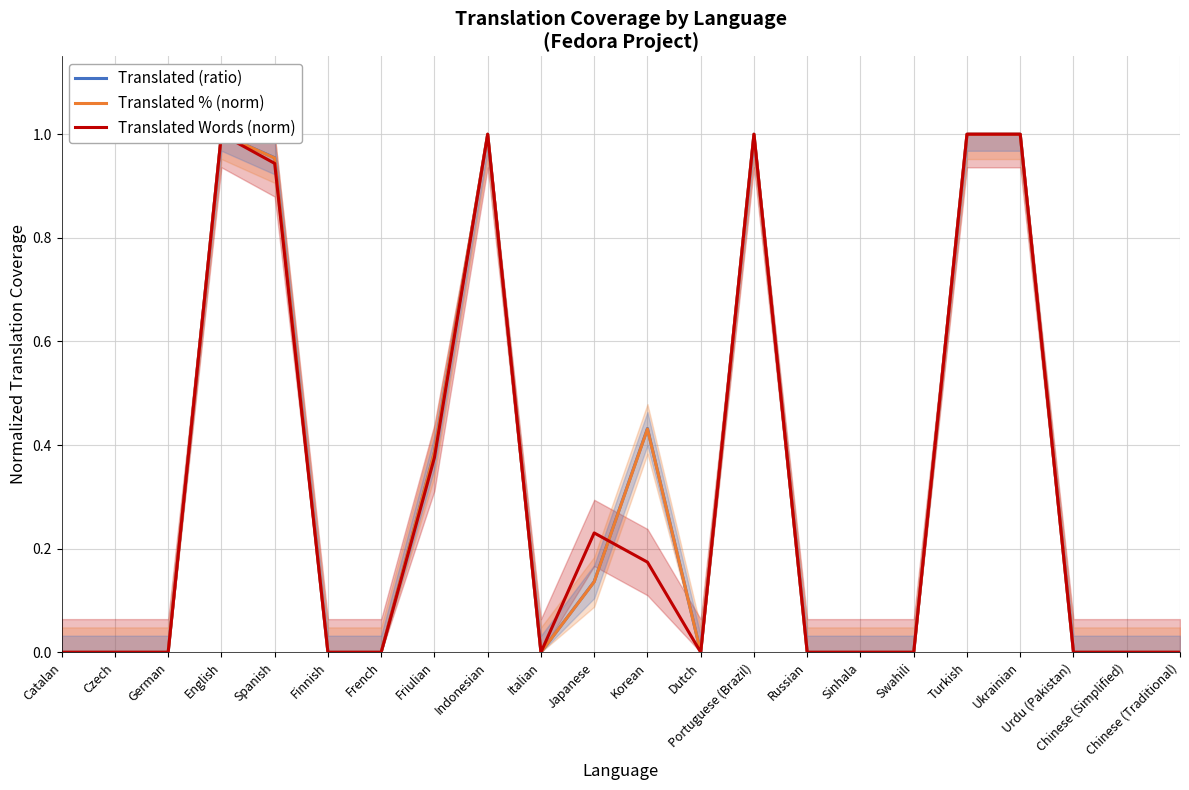

What is the greatest value displayed?

1.0